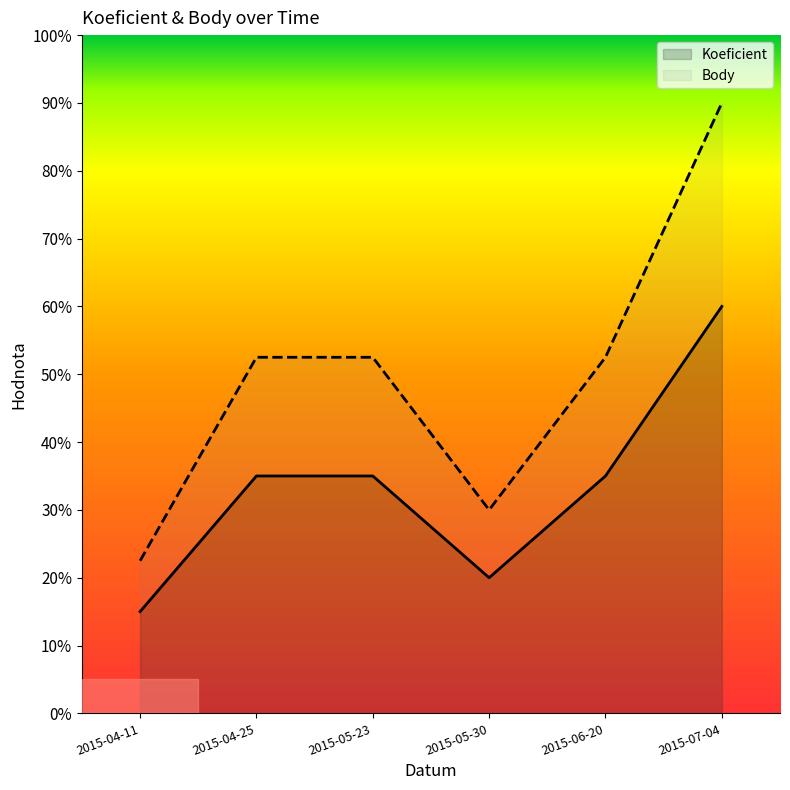

What are all the series names shown in the legend?

Koeficient, Body